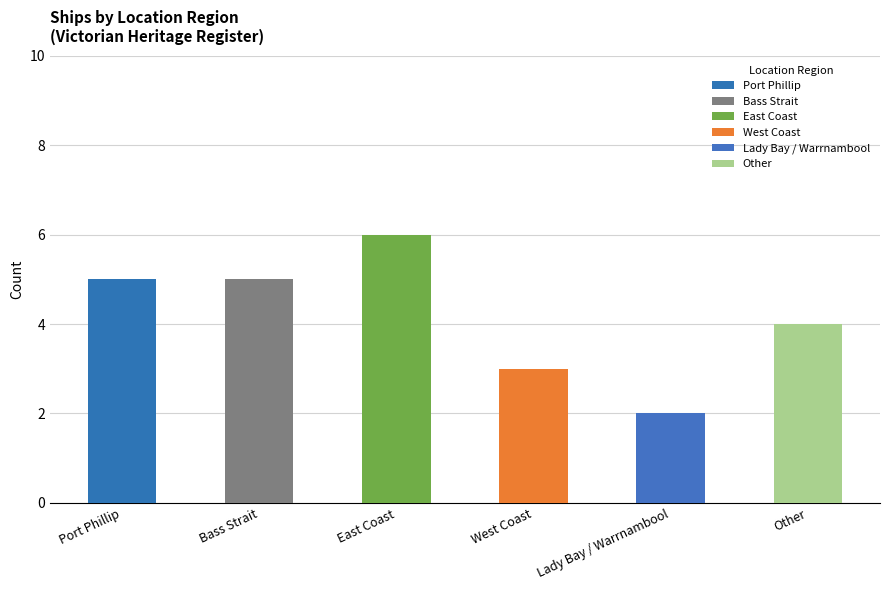

What is the sum of the values at Lady Bay / Warrnambool and Other?

6